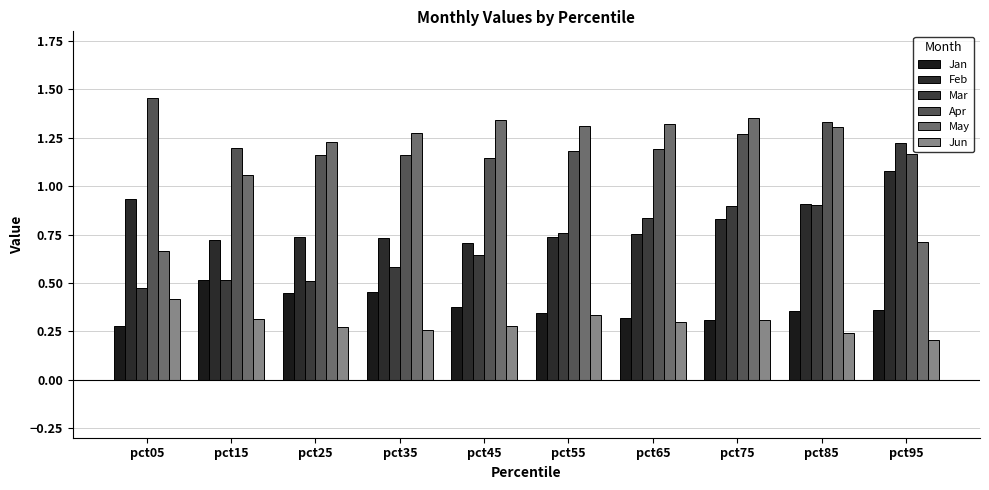

Which category has the lowest value across all series?

pct95